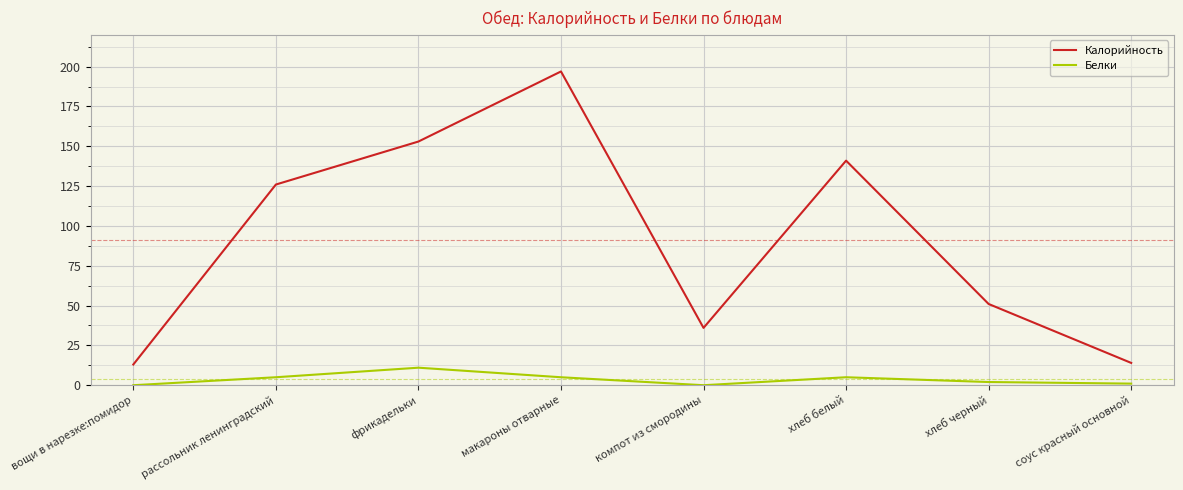

Between рассольник ленинградский and фрикадельки, which series saw the biggest shift?

Калорийность